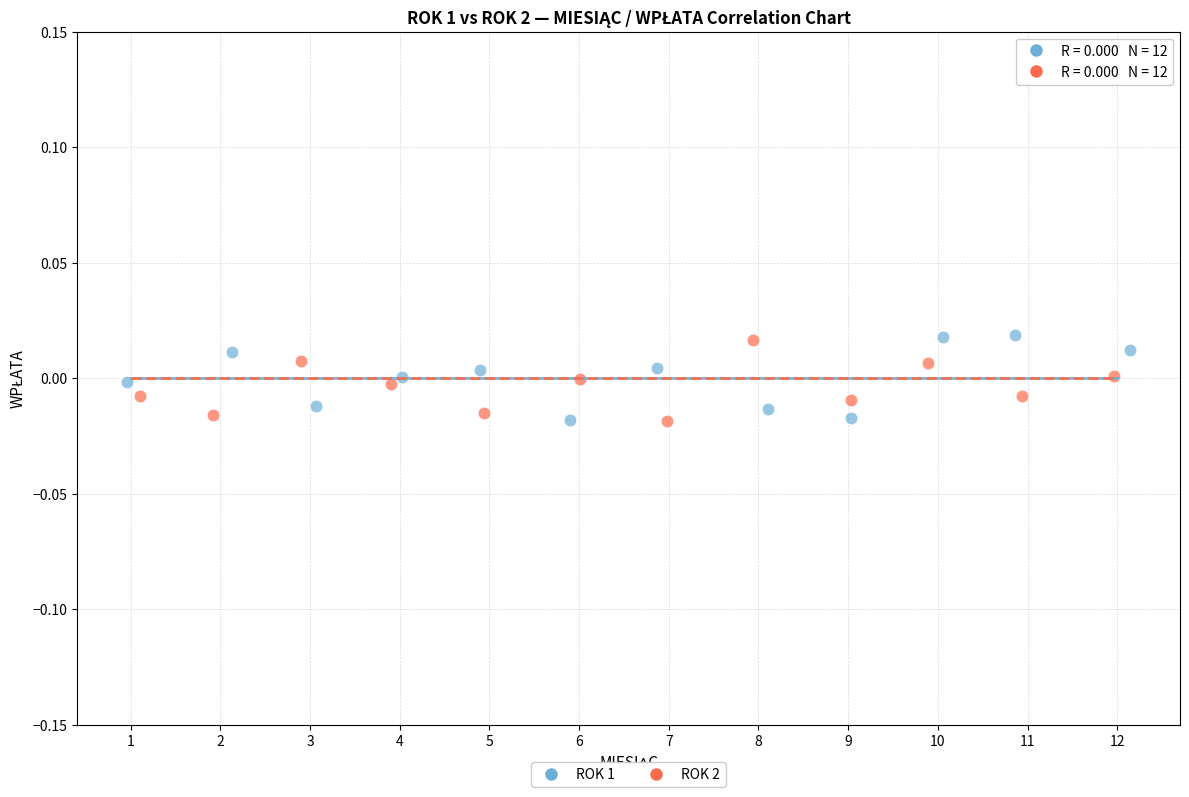

Which series has the widest spread of Y values?

ROK 1